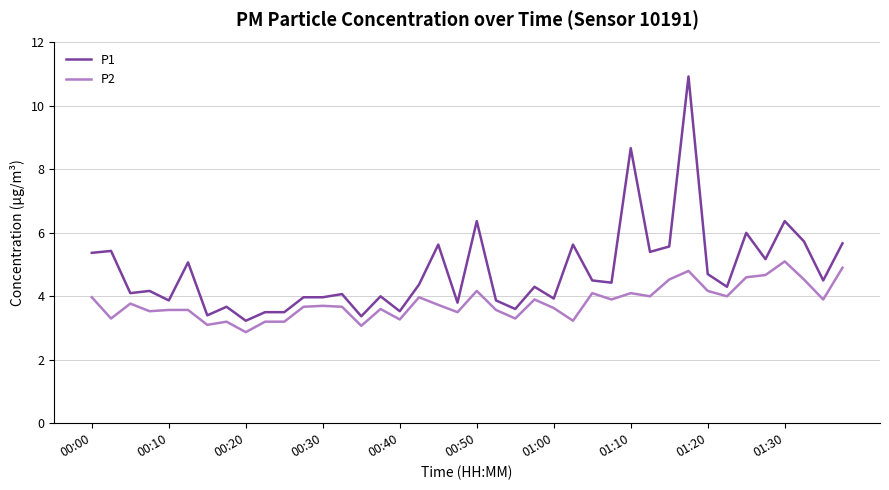

Rank the series by their maximum value, from lowest to highest.

P2, P1